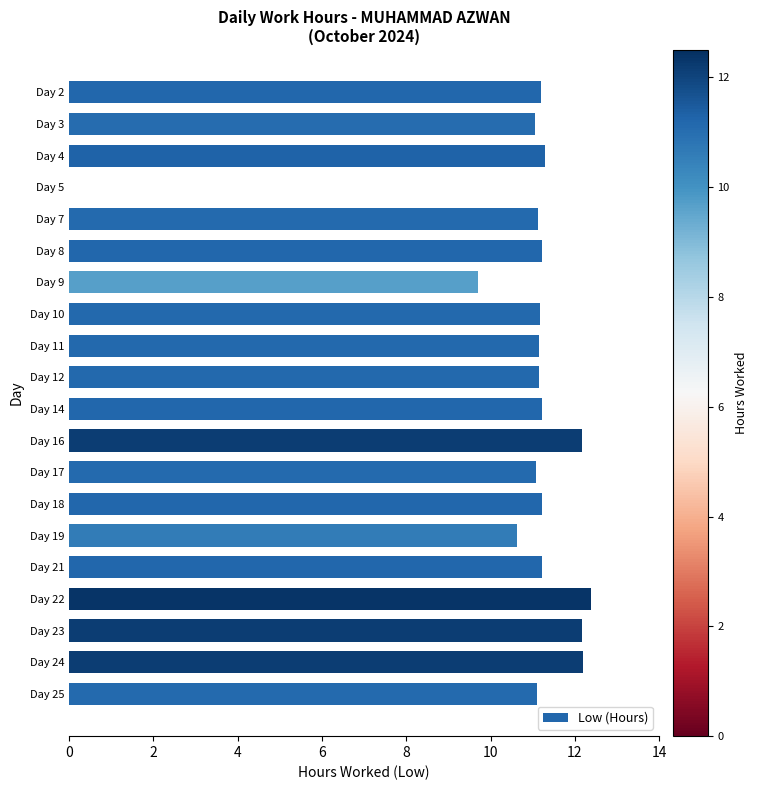

The chart shows a value of 15.1 at Day 4. True or false?

False